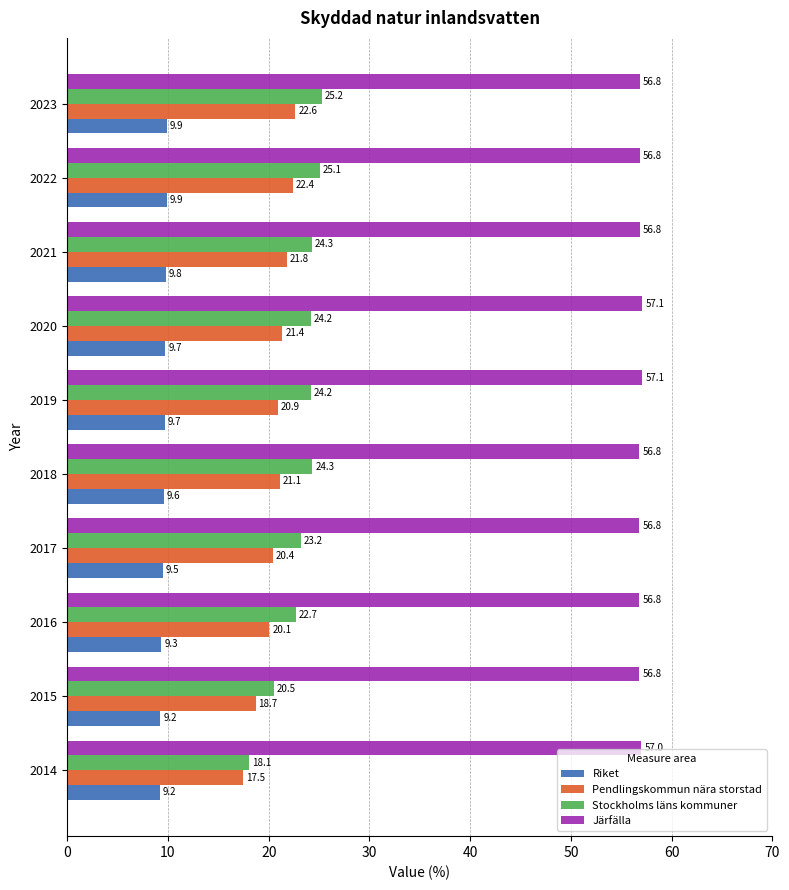

Which series has the largest total across all categories?

Järfälla